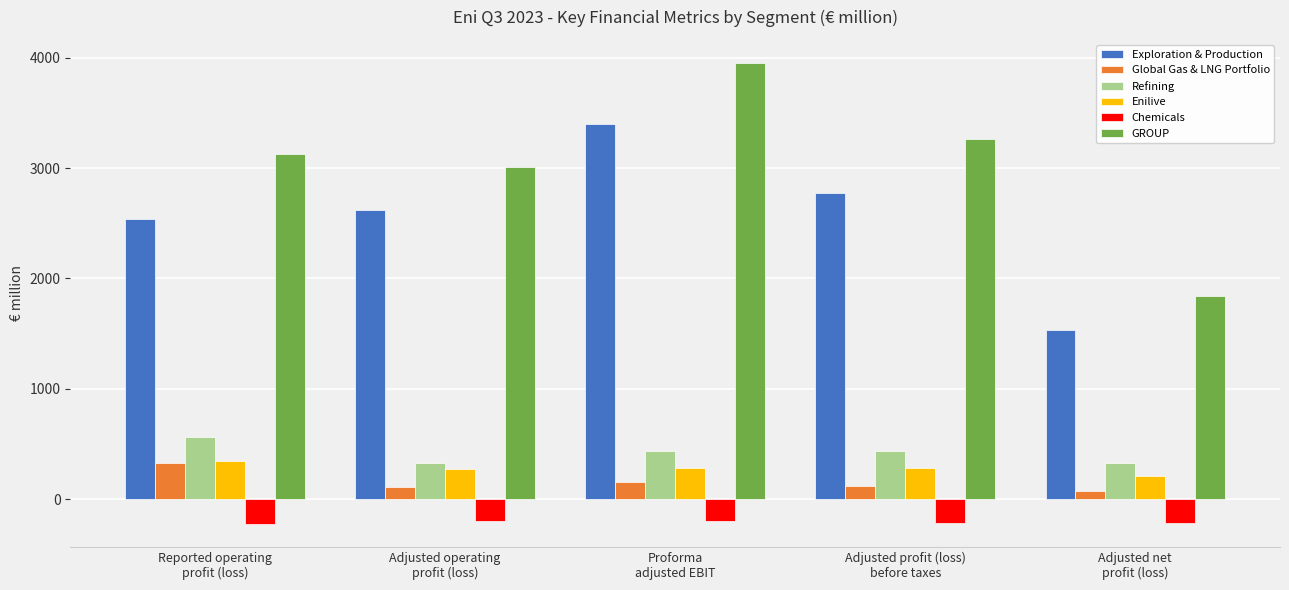

Are the bars horizontal?

No